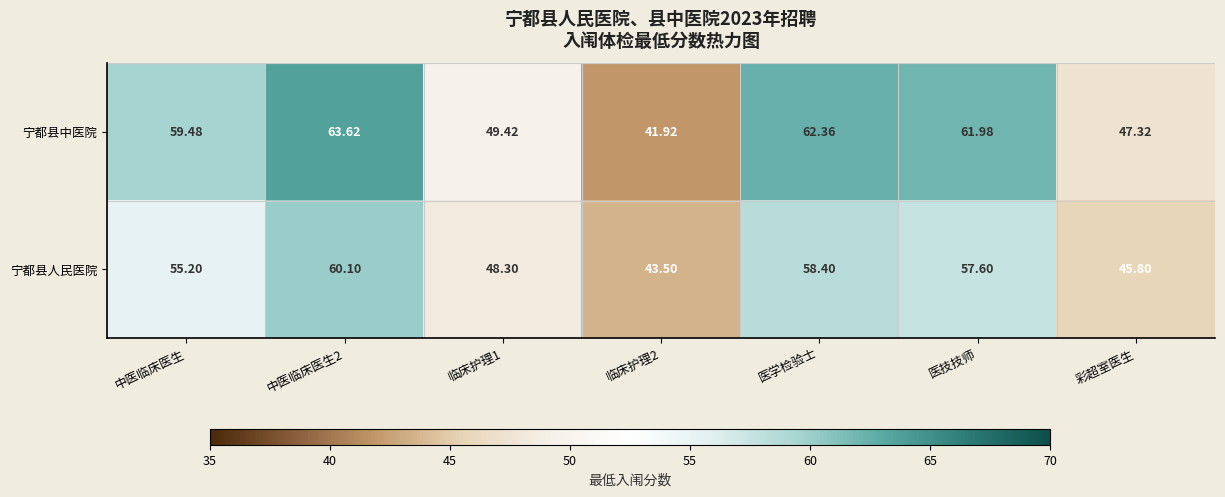

Which series has the largest range (max minus min)?

宁都县中医院